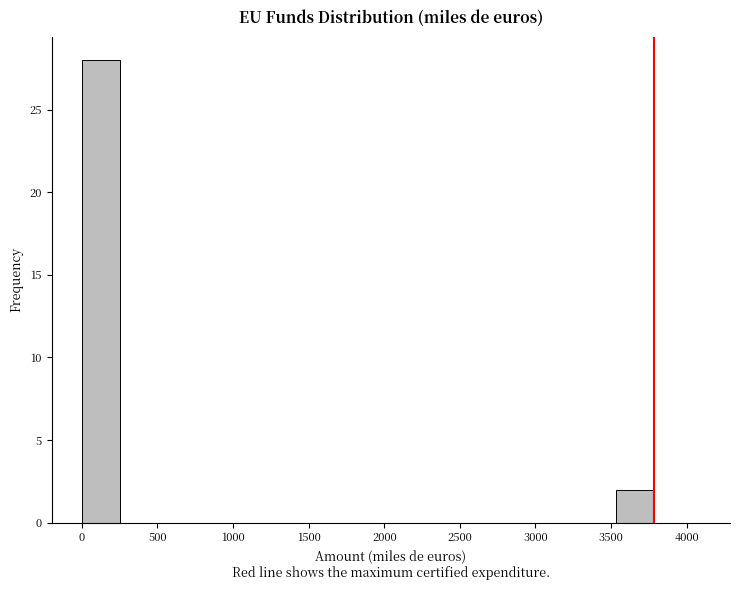

Over which range of the x-axis is the bar tallest?

0 to 250